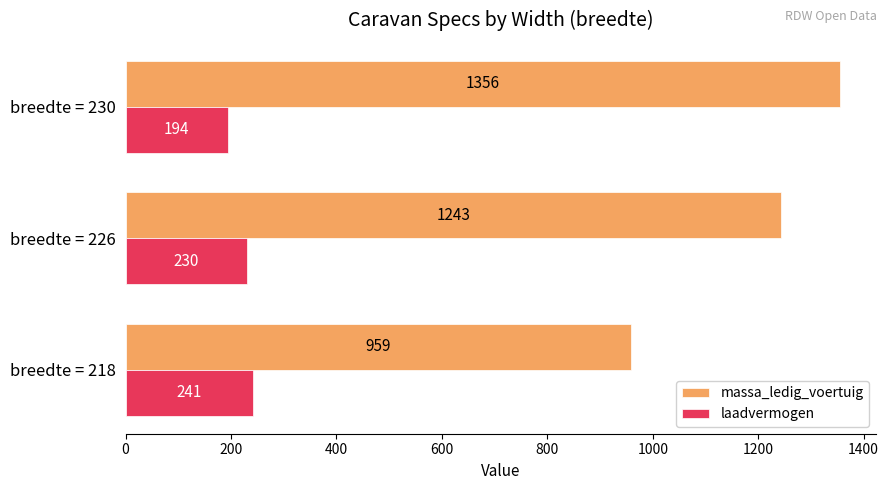

At which category is the sum across all series the highest?

breedte = 230